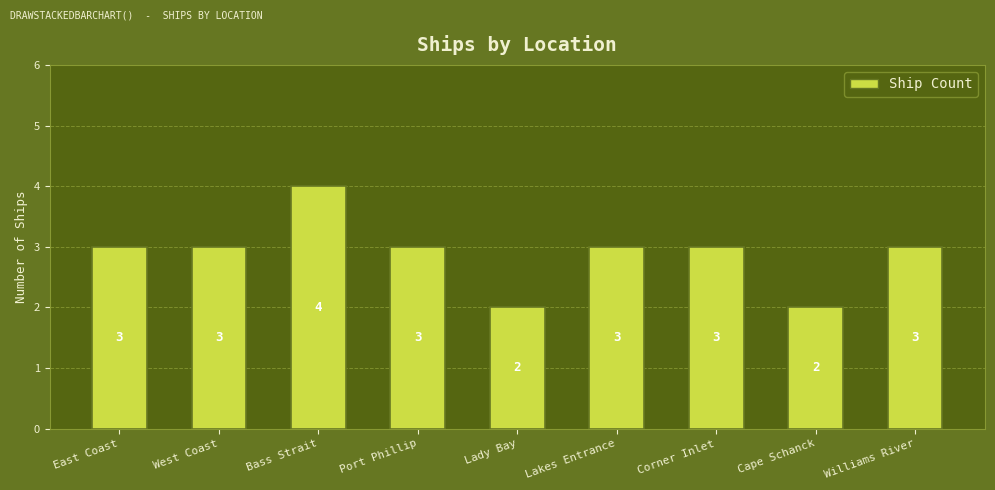

What is the difference between the maximum and minimum values?

2